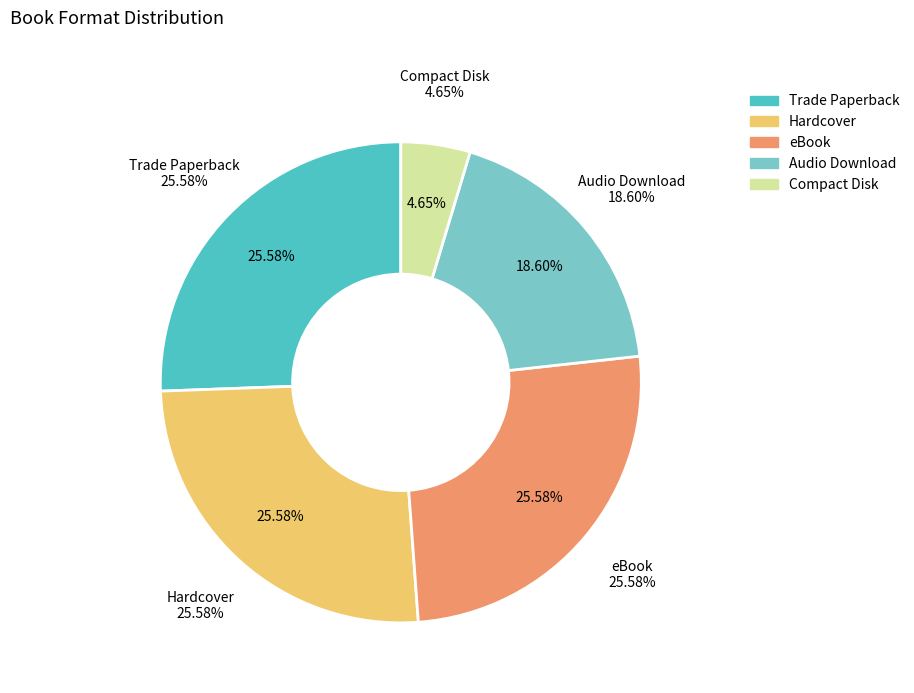

The Hardcover slice represents 26% of the pie. True or false?

True